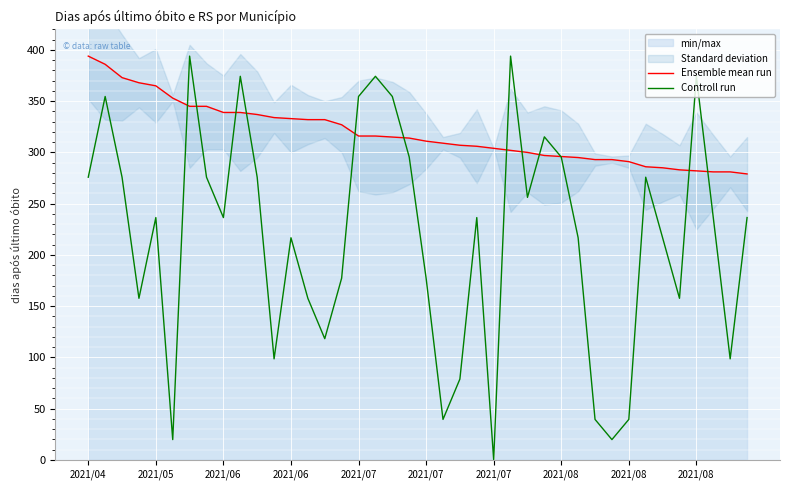

Which series has the largest range (max minus min)?

Controll run